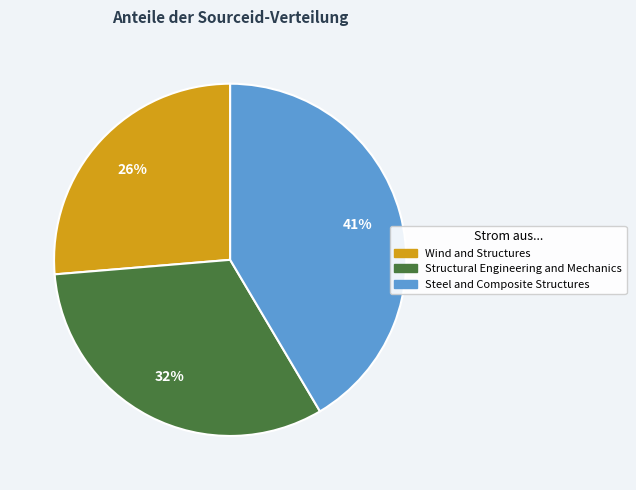

The Wind and Structures slice represents 26% of the pie. True or false?

True